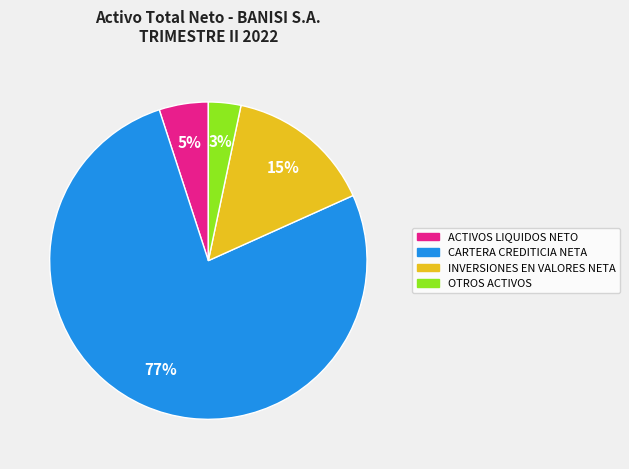

To the nearest percent, what is the combined percentage of INVERSIONES EN VALORES NETA and CARTERA CREDITICIA NETA?

92%